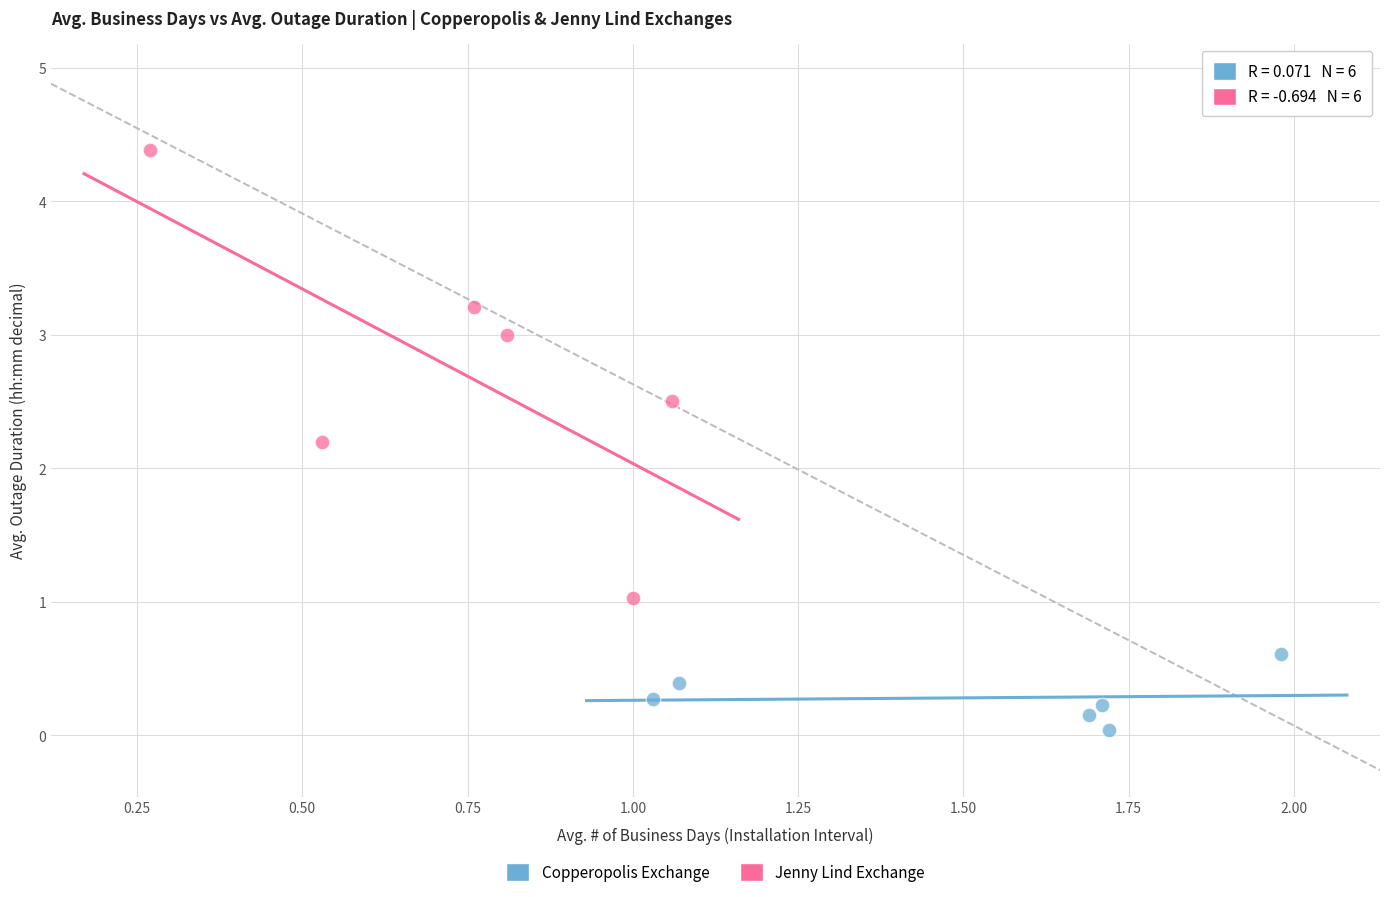

Which series has the widest spread of Y values?

Jenny Lind Exchange